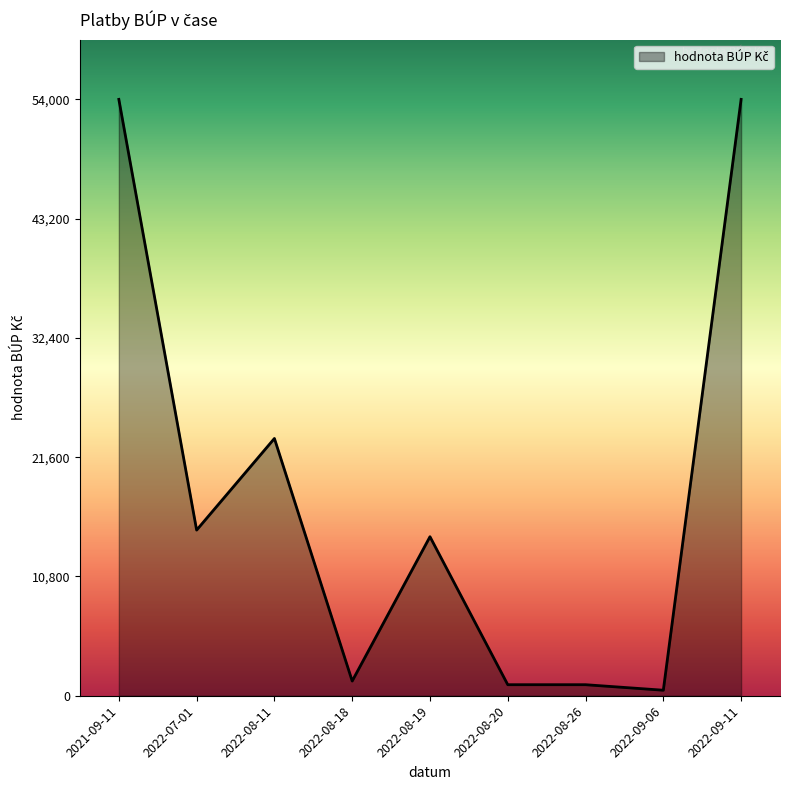

Reading right to left, list all the values displayed in this chart.

54000	500	1000	1000	14400	1331	23296	15000	54000